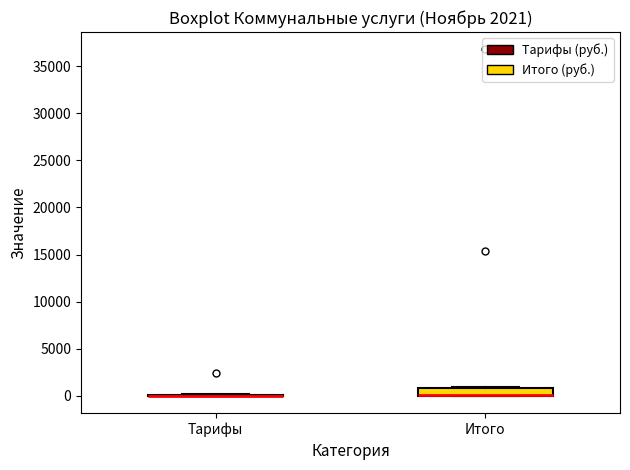

Which box is the tallest, from its lower edge to its upper edge?

Итого